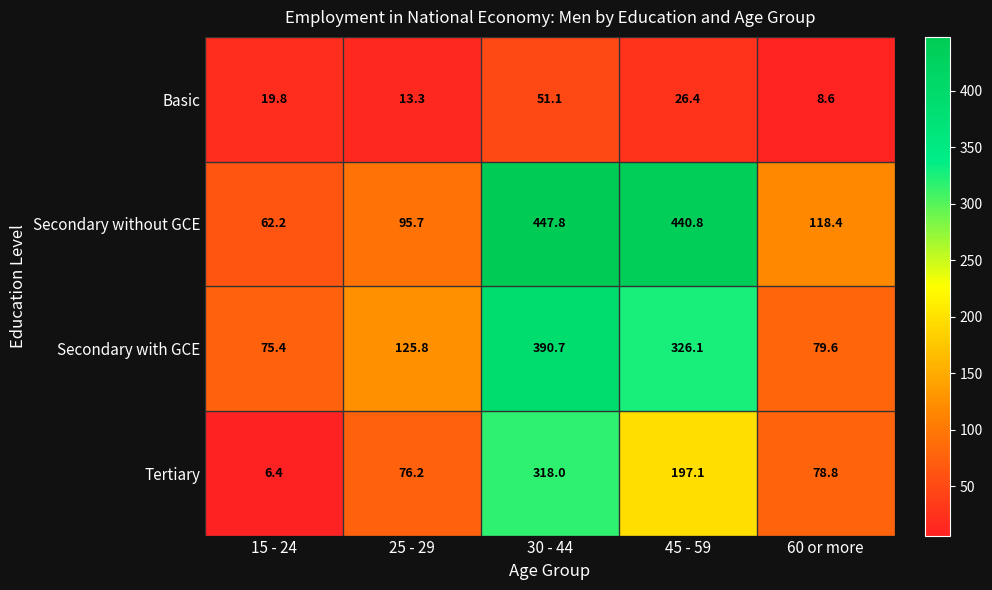

Reading left to right, what are all the values shown in this chart?

Basic: 19.8	13.3	51.1	26.4	8.6
Secondary without GCE: 62.2	95.7	447.8	440.8	118.4
Secondary with GCE: 75.4	125.8	390.7	326.1	79.6
Tertiary: 6.4	76.2	318.0	197.1	78.8